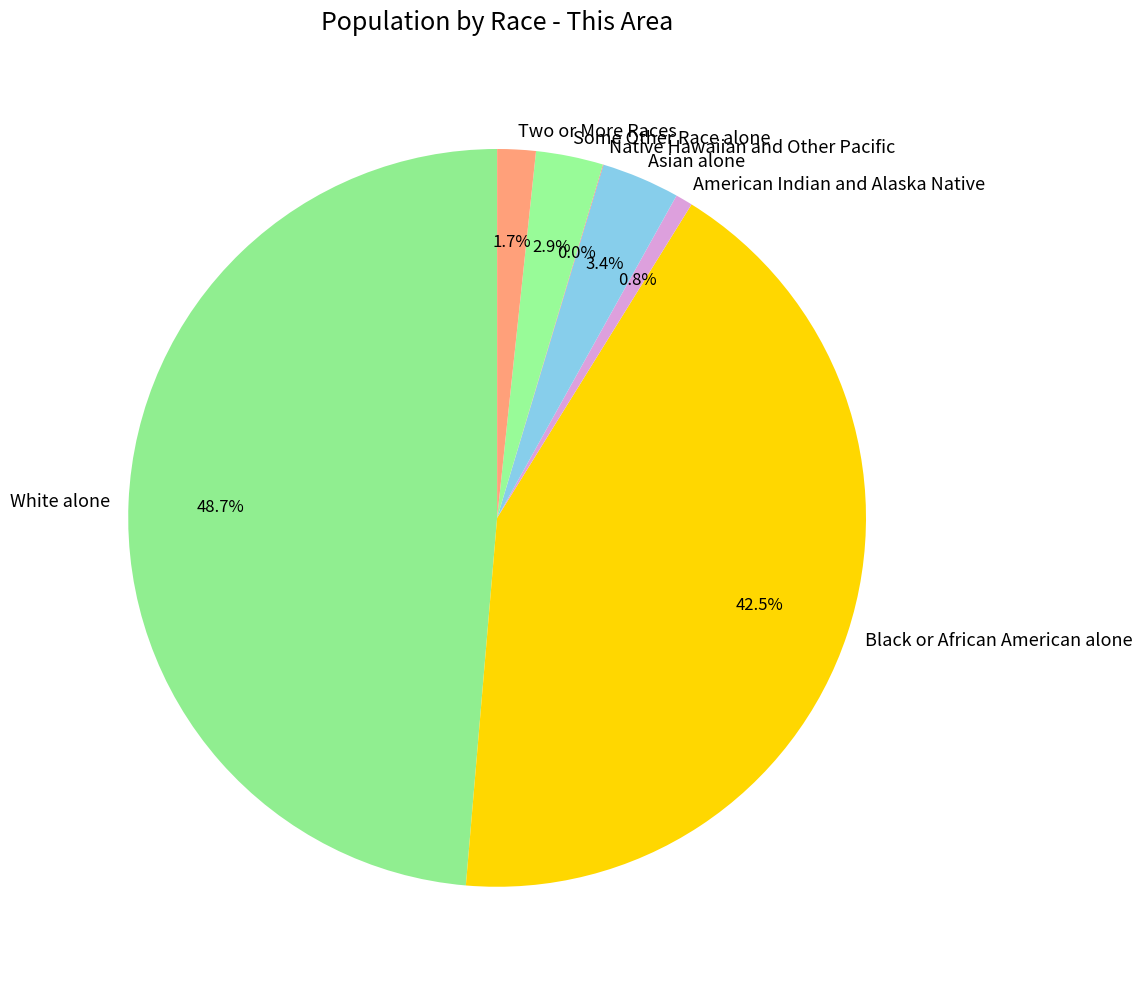

What percentage is NOT represented by Black or African American alone?

57.5%